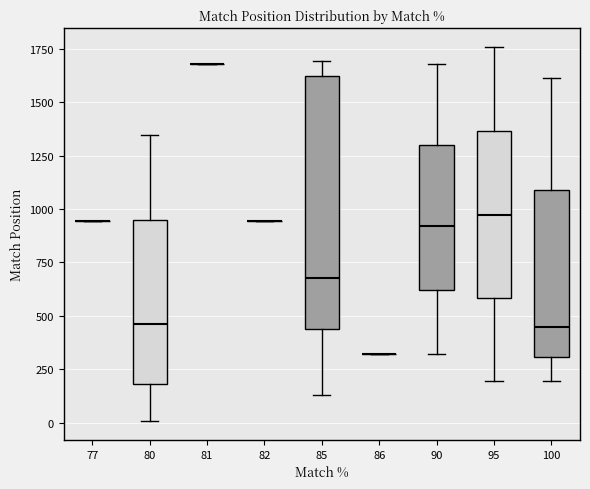

Reading left to right, read every box against the y-axis: the position of its median line, the range the box covers, and the ends of its whiskers. The values are not printed on the chart, so give them approximately, as read against the axis.

77: box collapsed to a line at 950, whiskers 950 to 950
80: median 450, box 200 to 950, whiskers 0 to 1350
81: box collapsed to a line at 1700, whiskers 1700 to 1700
82: box collapsed to a line at 950, whiskers 950 to 950
85: median 700, box 450 to 1600, whiskers 150 to 1700
86: box collapsed to a line at 300, whiskers 300 to 300
90: median 900, box 600 to 1300, whiskers 300 to 1700
95: median 950, box 600 to 1350, whiskers 200 to 1750
100: median 450, box 300 to 1100, whiskers 200 to 1600